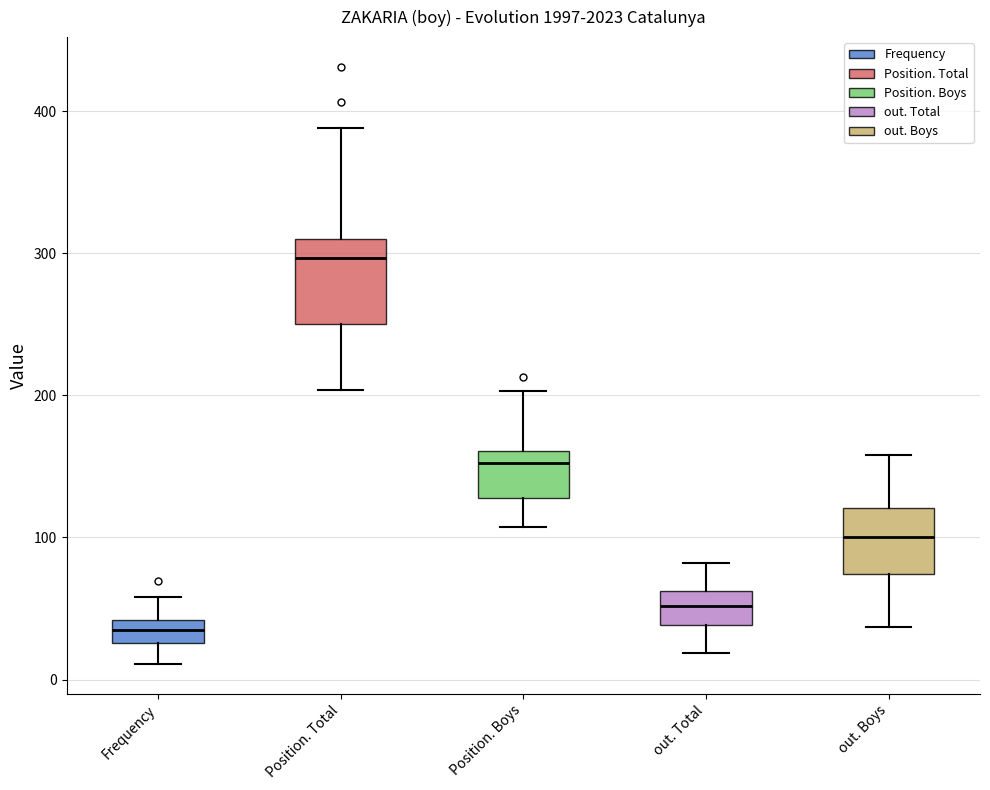

Reading left to right, read every box against the y-axis: the position of its median line, the range the box covers, and the ends of its whiskers. The values are not printed on the chart, so give them approximately, as read against the axis.

Frequency: median 40 (inside the box), box 30 to 40, whiskers 10 to 60
Position. Total: median 300, box 250 to 310, whiskers 200 to 390
Position. Boys: median 150, box 130 to 160, whiskers 110 to 200
out. Total: median 50, box 40 to 60, whiskers 20 to 80
out. Boys: median 100, box 70 to 120, whiskers 40 to 160